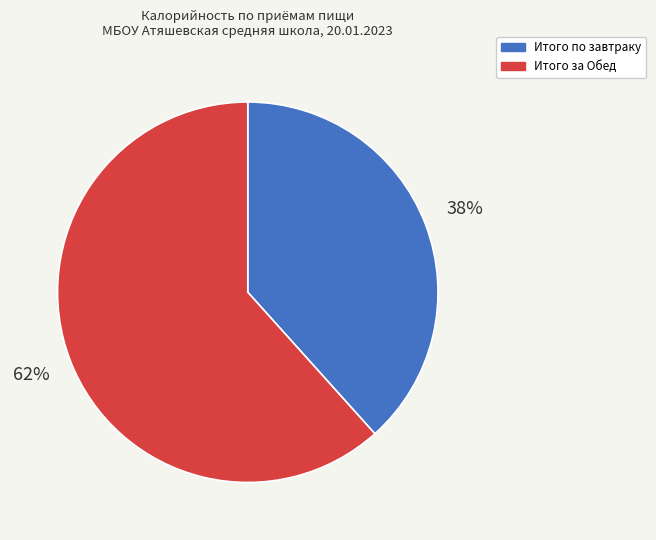

Is Итого за Обед the majority of the pie?

Yes